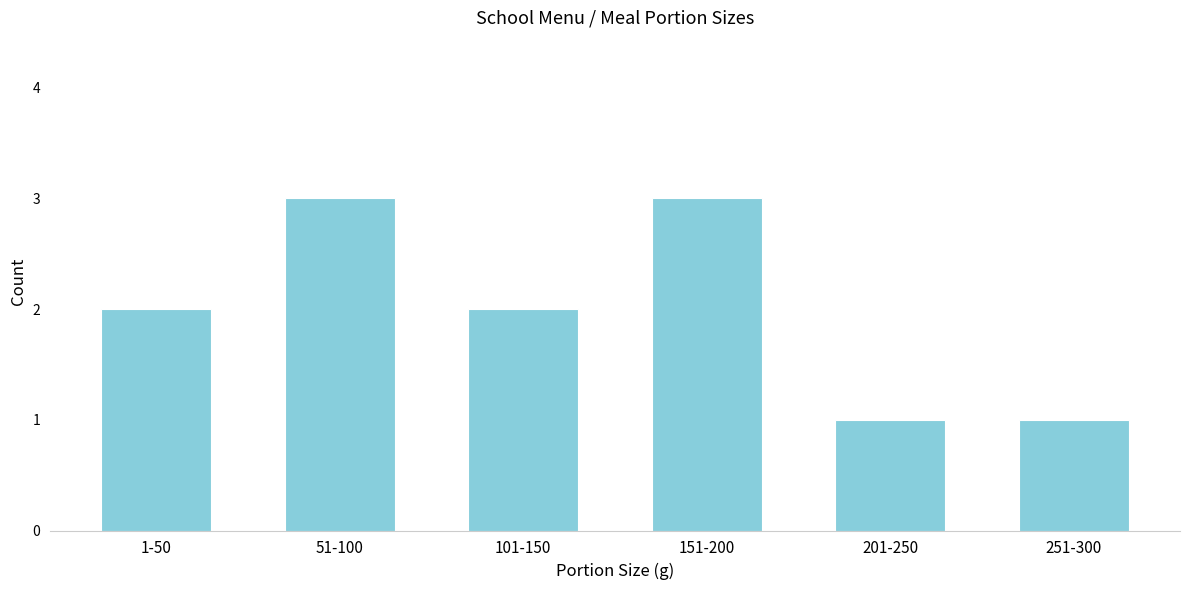

Reading right to left, extract all data points from this chart.

1	1	3	2	3	2